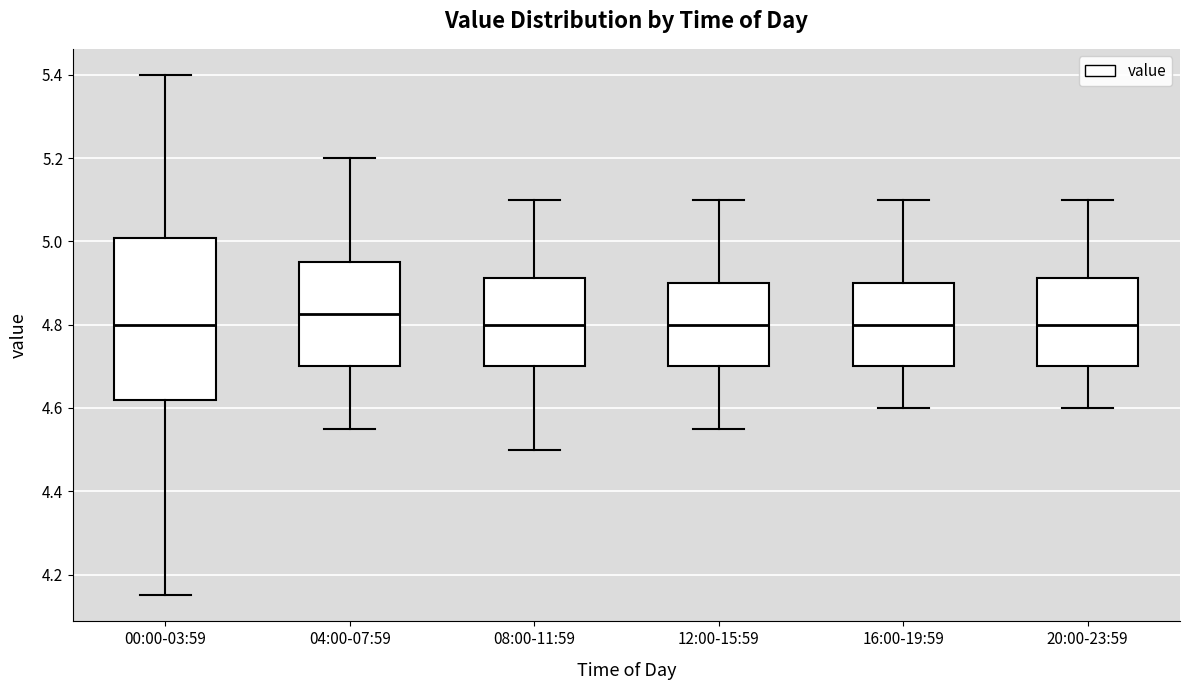

Reading left to right, read every box against the y-axis: the position of its median line, the range the box covers, and the ends of its whiskers. The values are not printed on the chart, so give them approximately, as read against the axis.

00:00-03:59: median 4.80, box 4.62 to 5.00, whiskers 4.16 to 5.40
04:00-07:59: median 4.82, box 4.70 to 4.96, whiskers 4.56 to 5.20
08:00-11:59: median 4.80, box 4.70 to 4.92, whiskers 4.50 to 5.10
12:00-15:59: median 4.80, box 4.70 to 4.90, whiskers 4.56 to 5.10
16:00-19:59: median 4.80, box 4.70 to 4.90, whiskers 4.60 to 5.10
20:00-23:59: median 4.80, box 4.70 to 4.92, whiskers 4.60 to 5.10